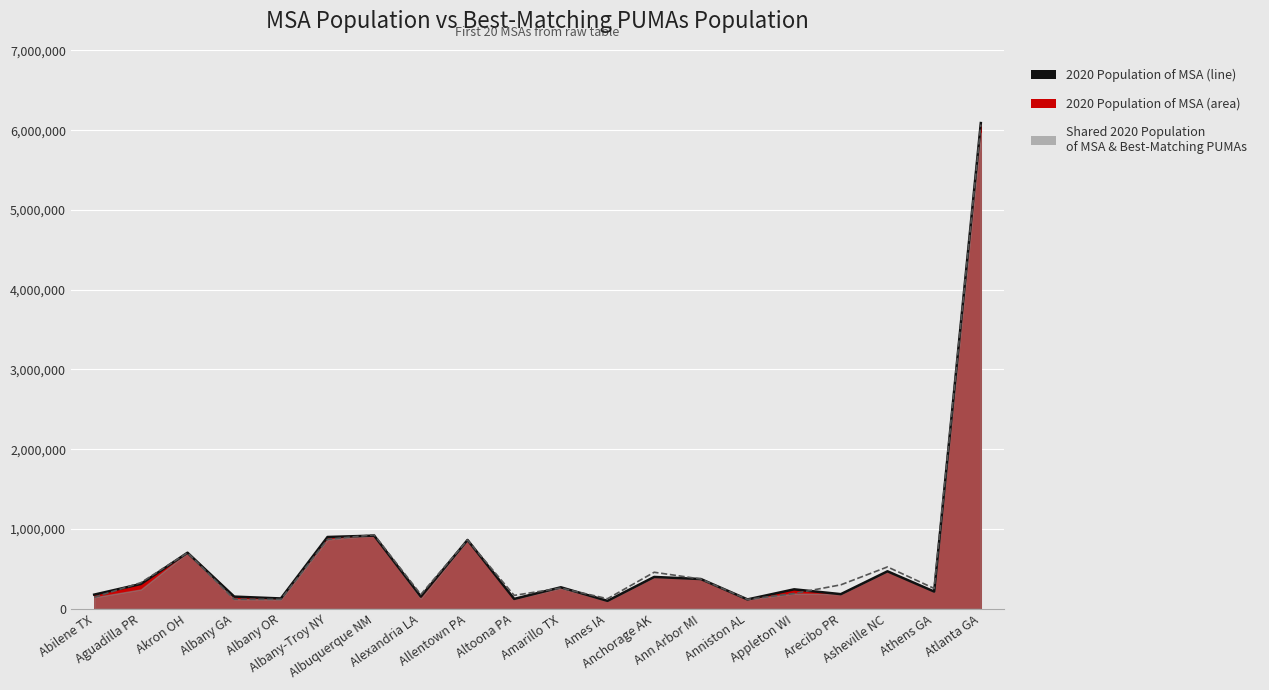

Rank the categories by value from lowest to highest.

Ames IA, Anniston AL, Altoona PA, Albany OR, Albany GA, Alexandria LA, Abilene TX, Arecibo PR, Athens GA, Appleton WI, Amarillo TX, Aguadilla PR, Ann Arbor MI, Anchorage AK, Asheville NC, Akron OH, Allentown PA, Albany-Troy NY, Albuquerque NM, Atlanta GA